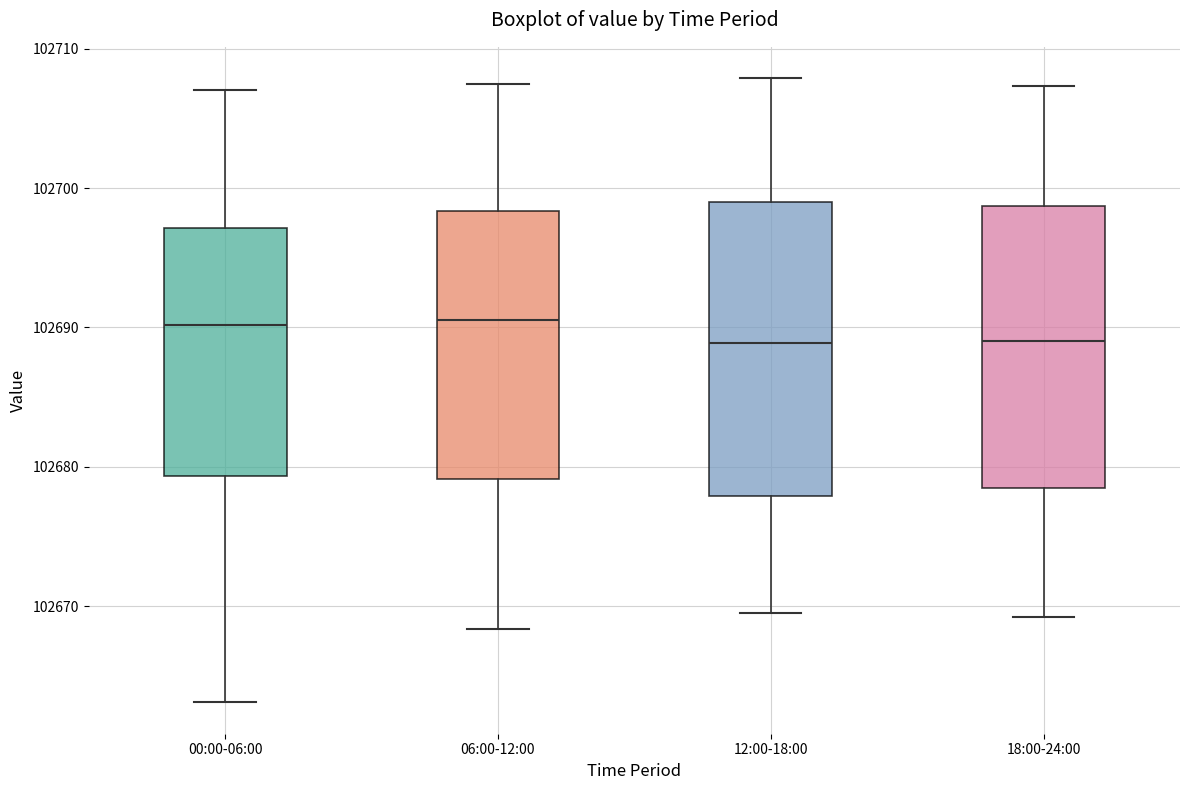

Where does the lower whisker of the box for 06:00-12:00 end on the y-axis? The values are not printed on the chart, so give them approximately, as read against the axis.

102668